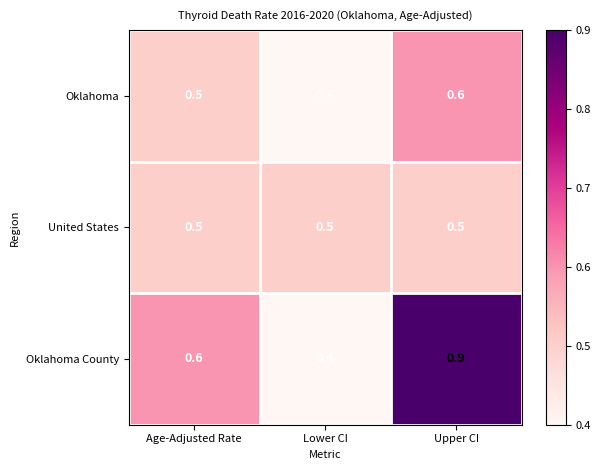

What value does the Oklahoma County series have at Age-Adjusted Rate?

0.6